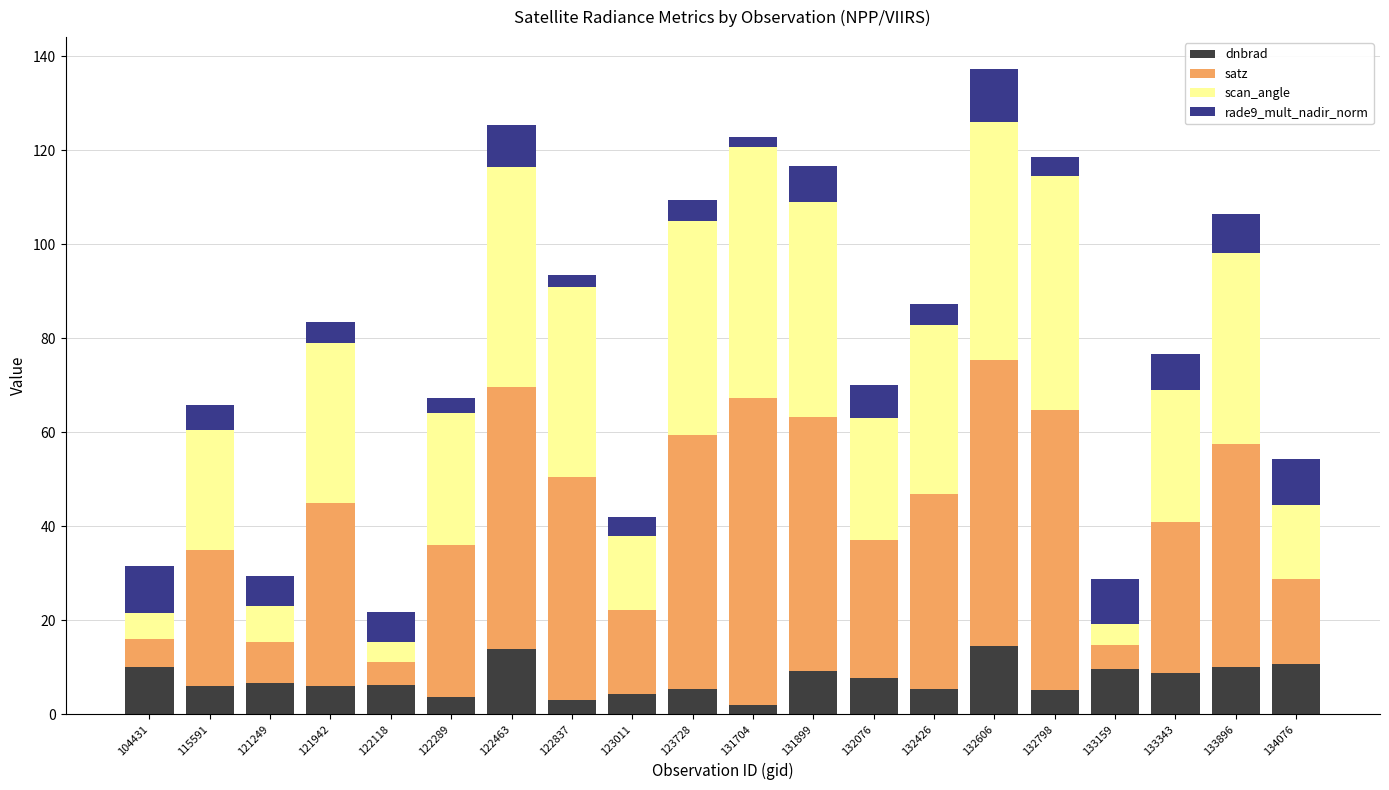

What is the total value across all series at 133896?

106.3